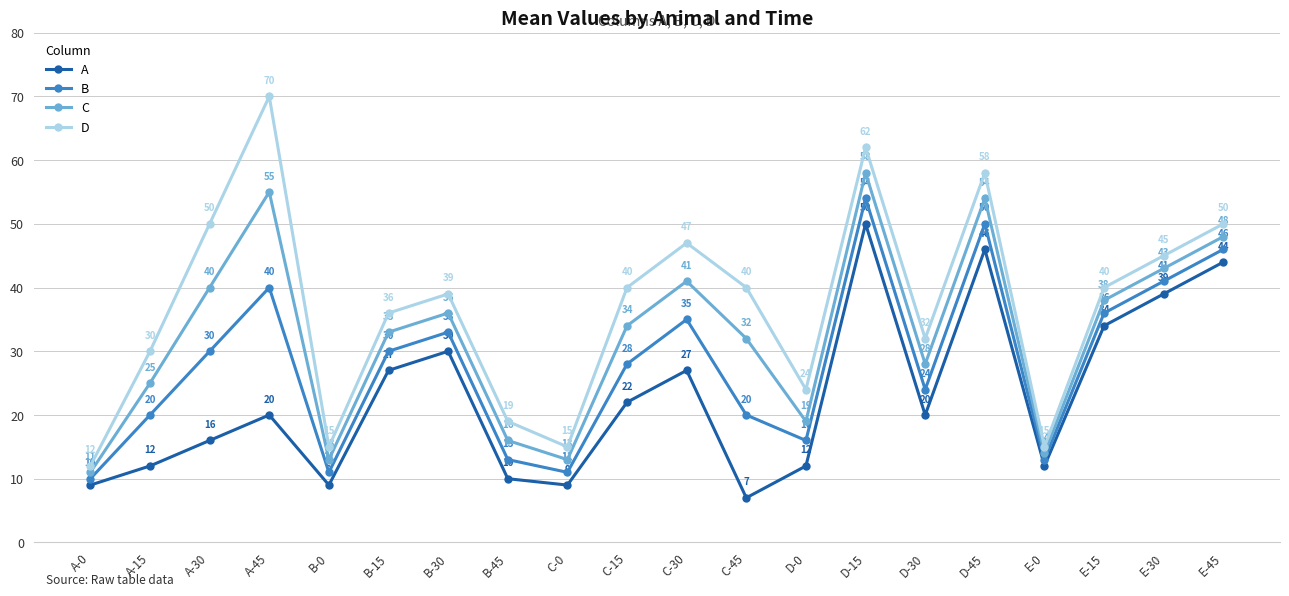

The value of C at D-0 is 9. True or false?

False